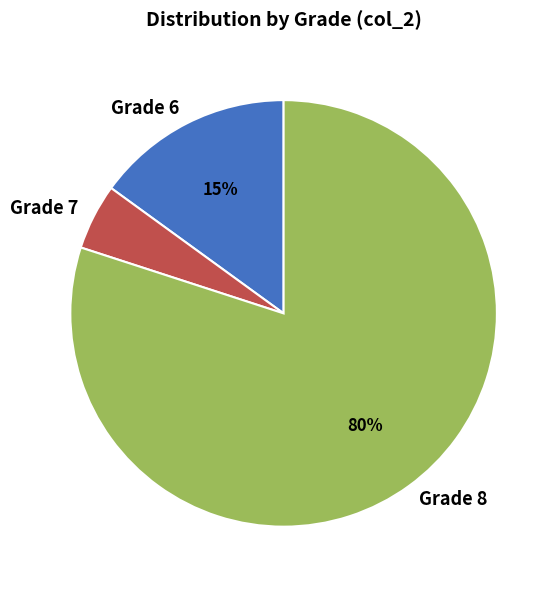

To the nearest percent, what is the combined percentage of Grade 7 and Grade 6?

20%